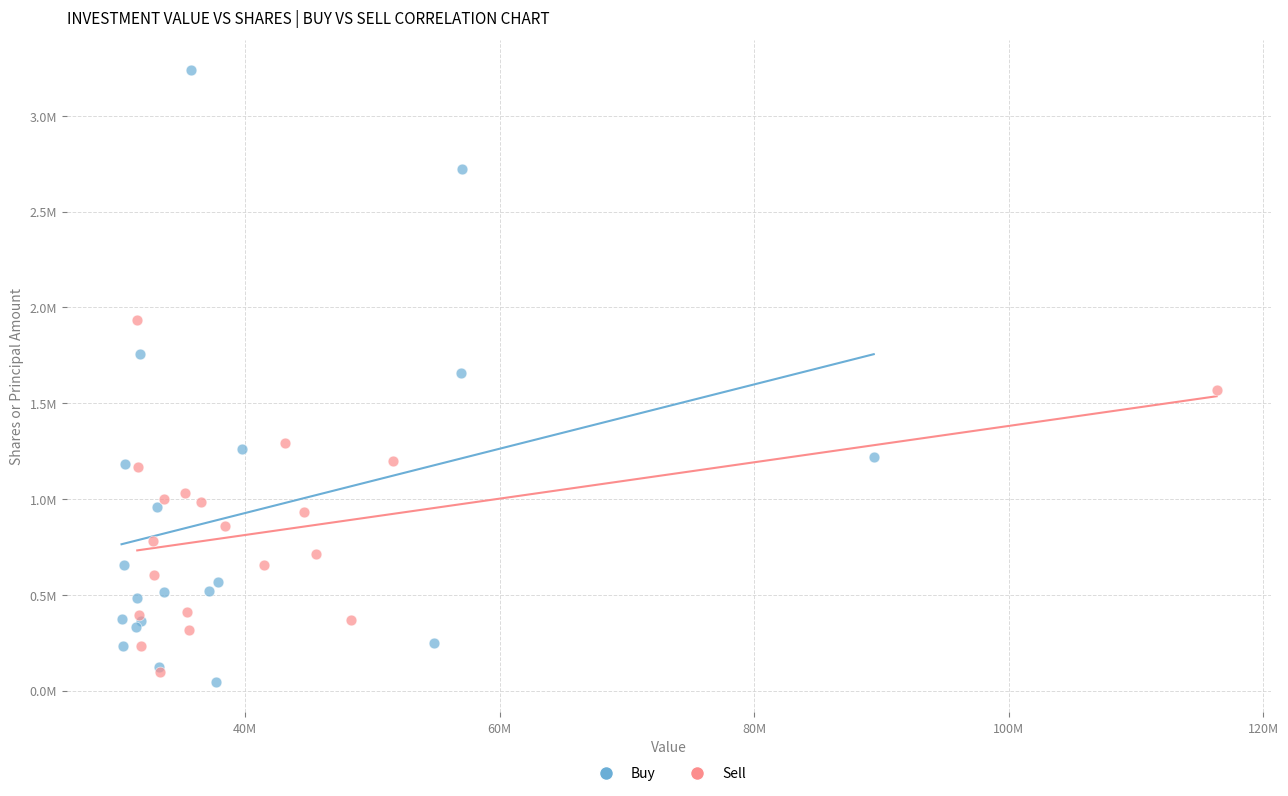

Which series has the widest spread of Y values?

Buy